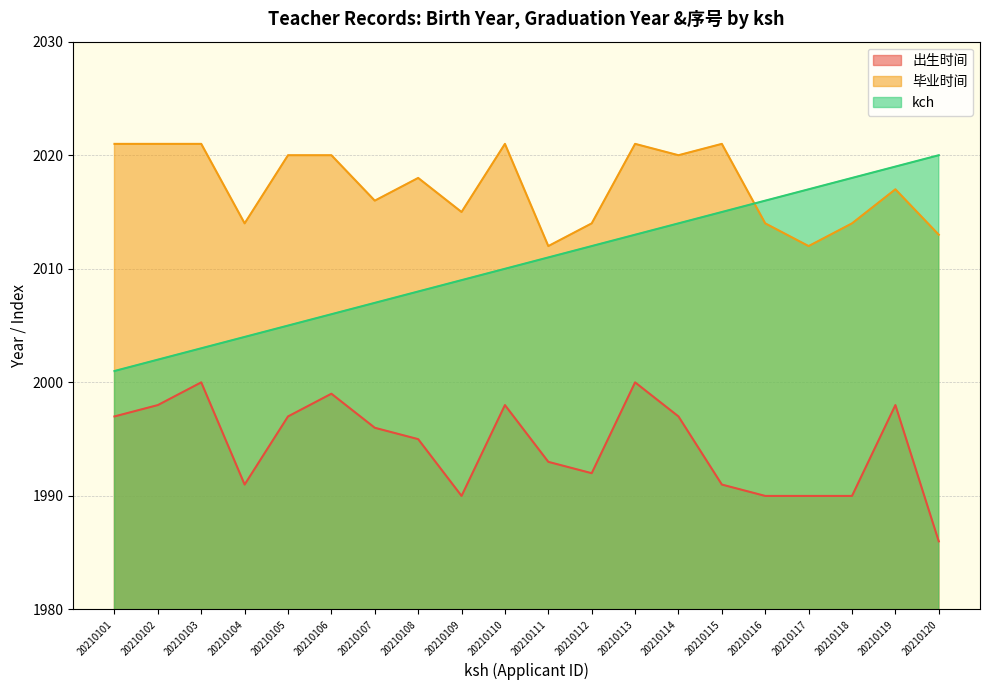

Which series has the largest total across all categories?

毕业时间